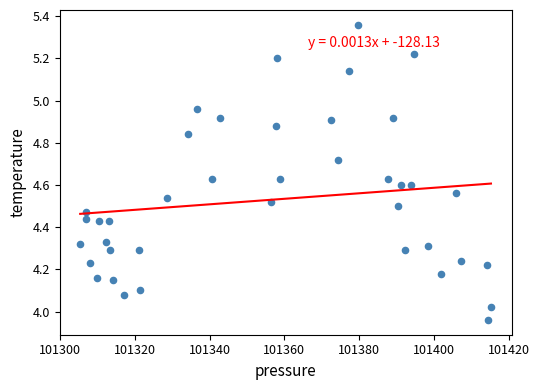

What is the range of X values (max minus min)?

109.8